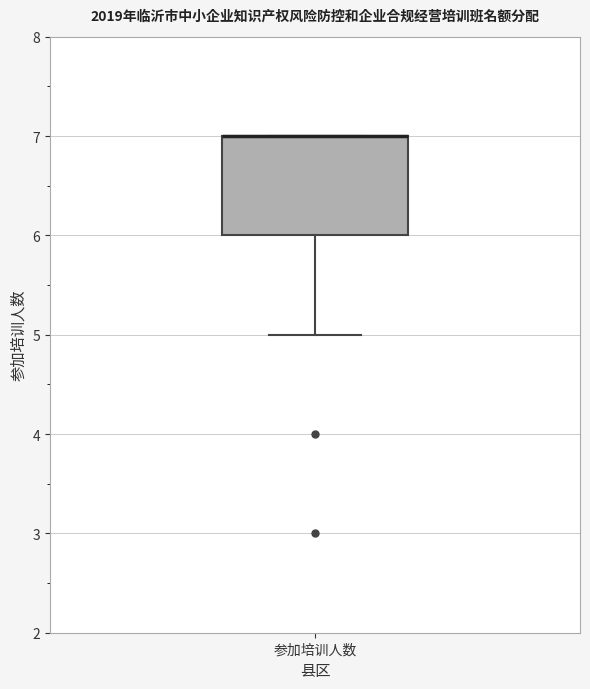

Transcribe this box plot: give where the median line is, the range the box spans, and where the two whiskers end, as read against the y-axis. The values are not printed on the chart, so give them approximately, as read against the axis.

median 7 (drawn on the box's upper edge), box 6 to 7, whiskers 5 to 7